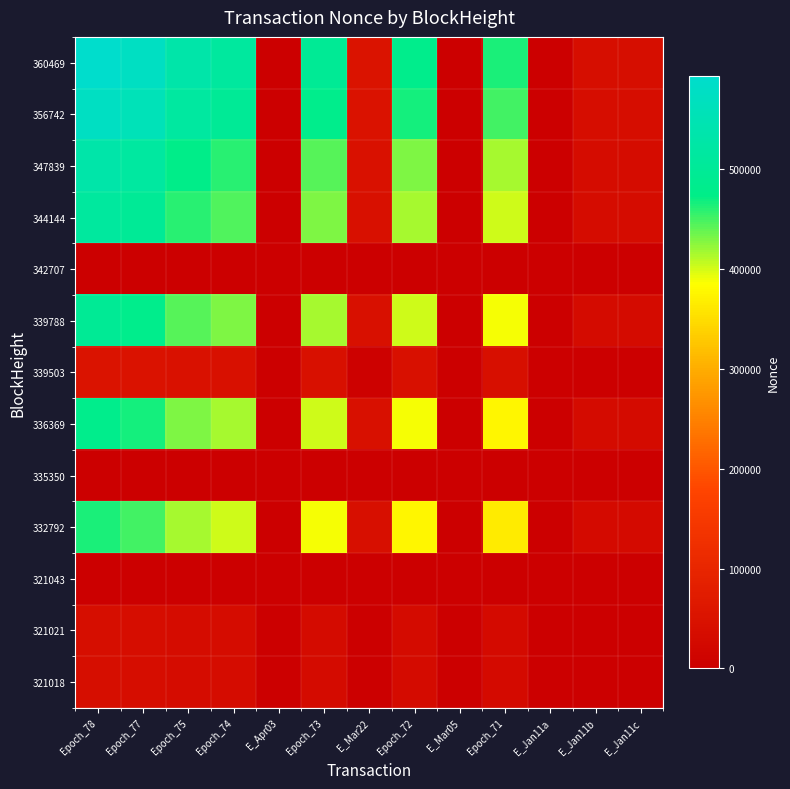

Count the number of data series in this chart.

13